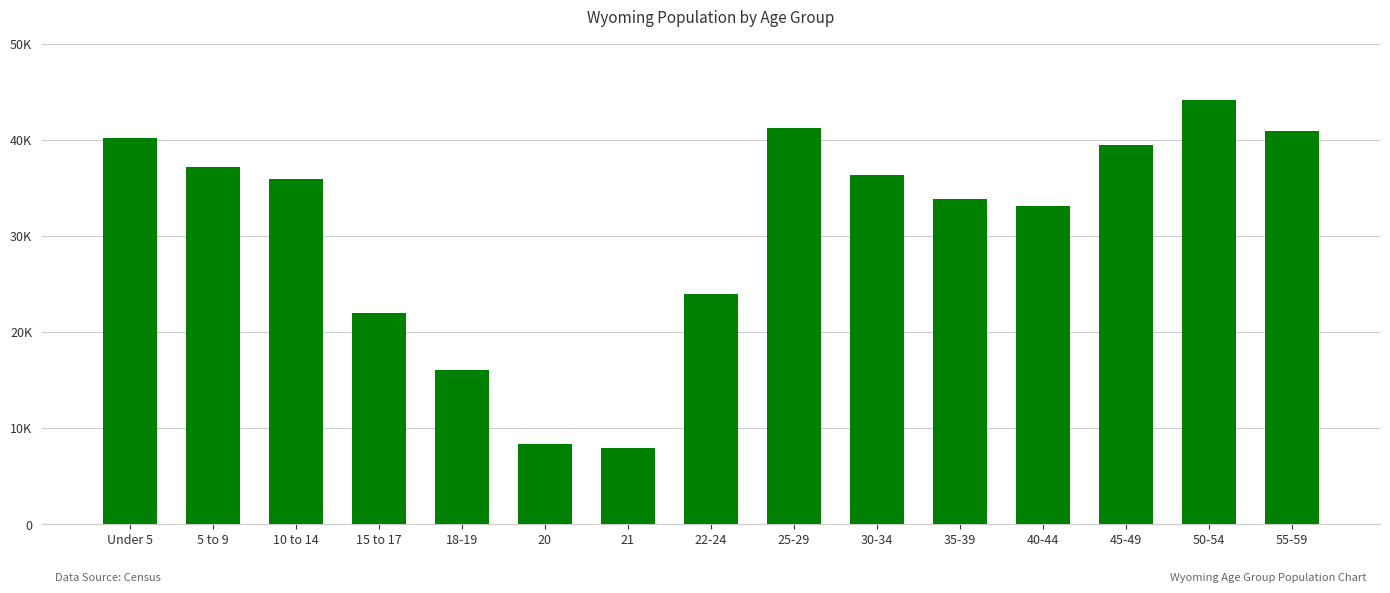

The chart shows a value of 36373 at 30-34. True or false?

True